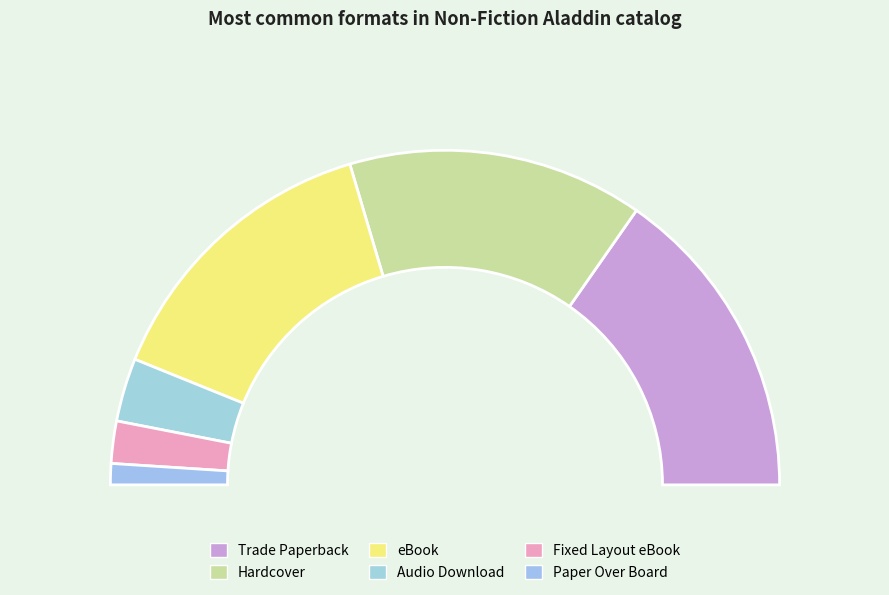

To the nearest percent, what is the combined percentage of Fixed Layout eBook and Paper Over Board?

6%